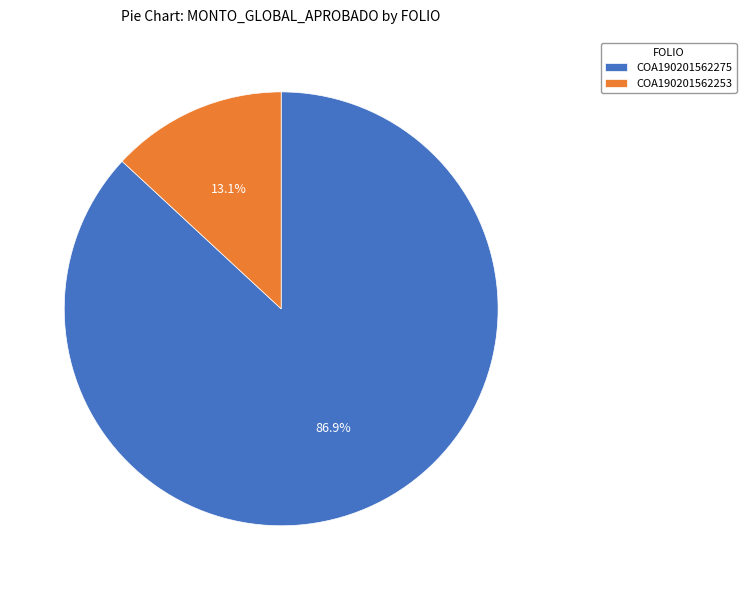

How much of the chart is everything except COA190201562253?

86.9%